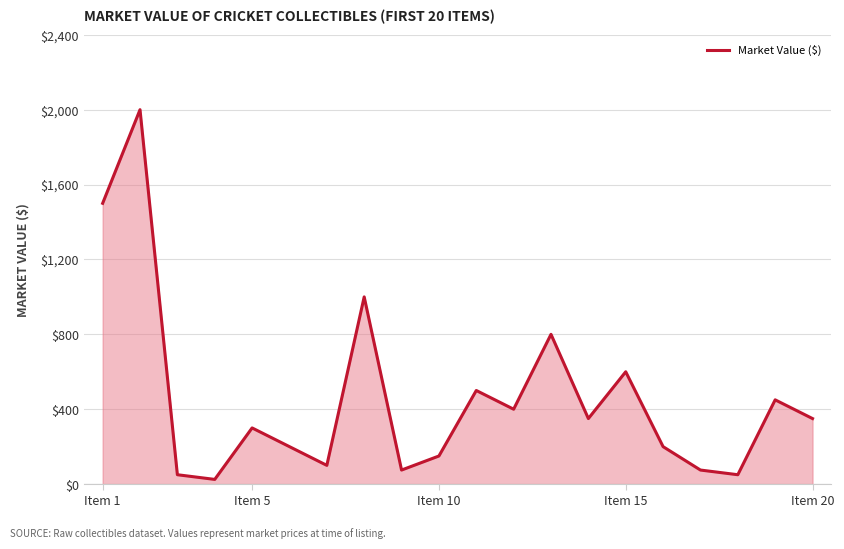

What is the maximum value shown in the chart?

2000